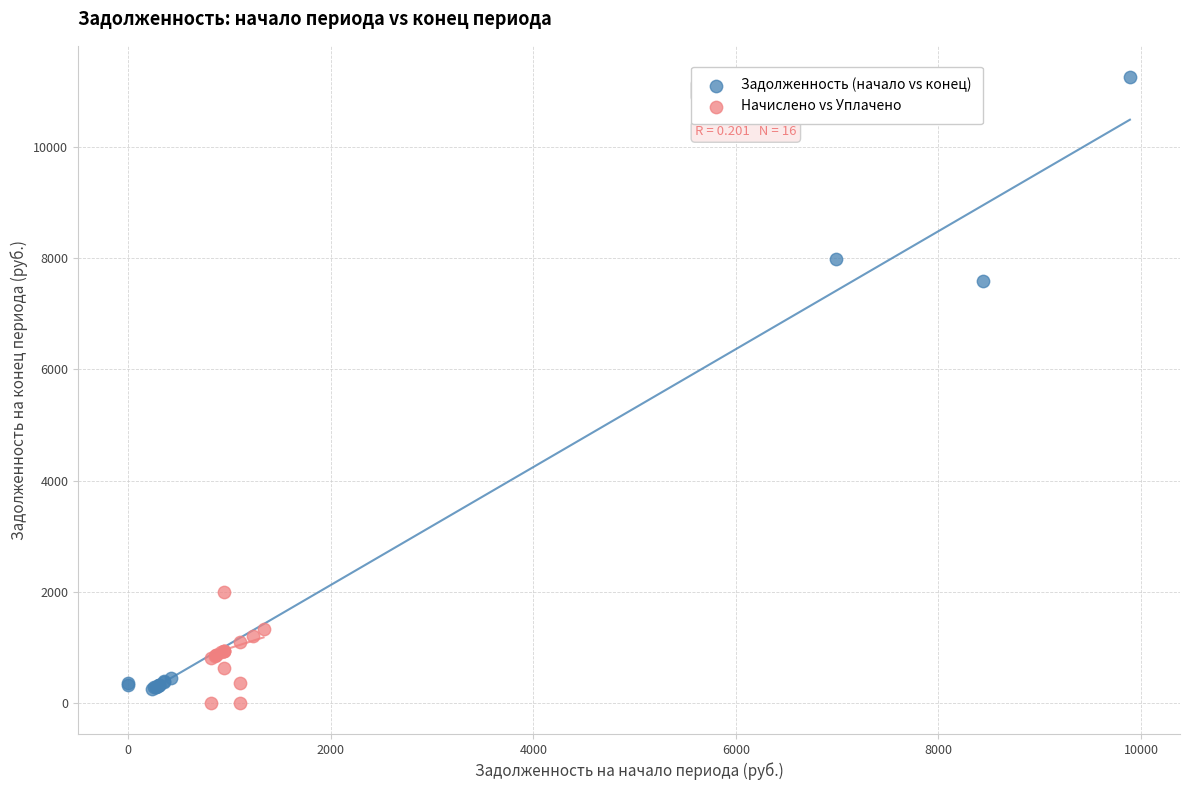

What are all the series names shown in the legend?

Задолженность (начало vs конец), Начислено vs Уплачено